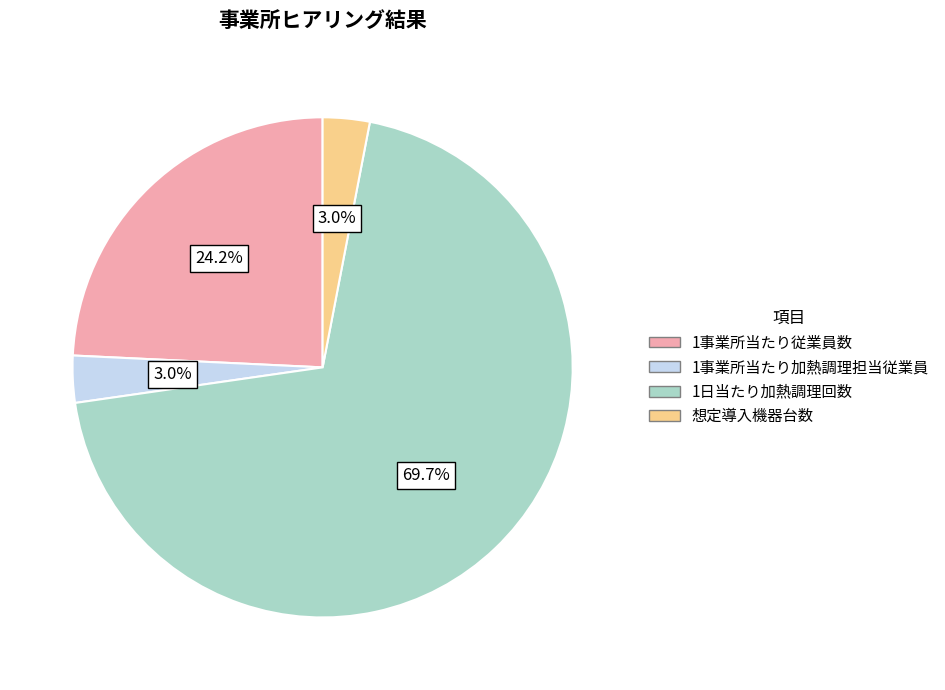

Between 1事業所当たり従業員数 and 1日当たり加熱調理回数, which is larger?

1日当たり加熱調理回数